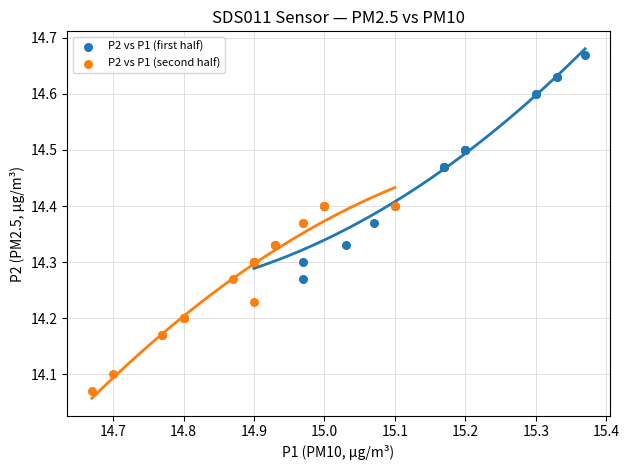

Which series reaches the maximum Y coordinate?

P2 vs P1 (first half)